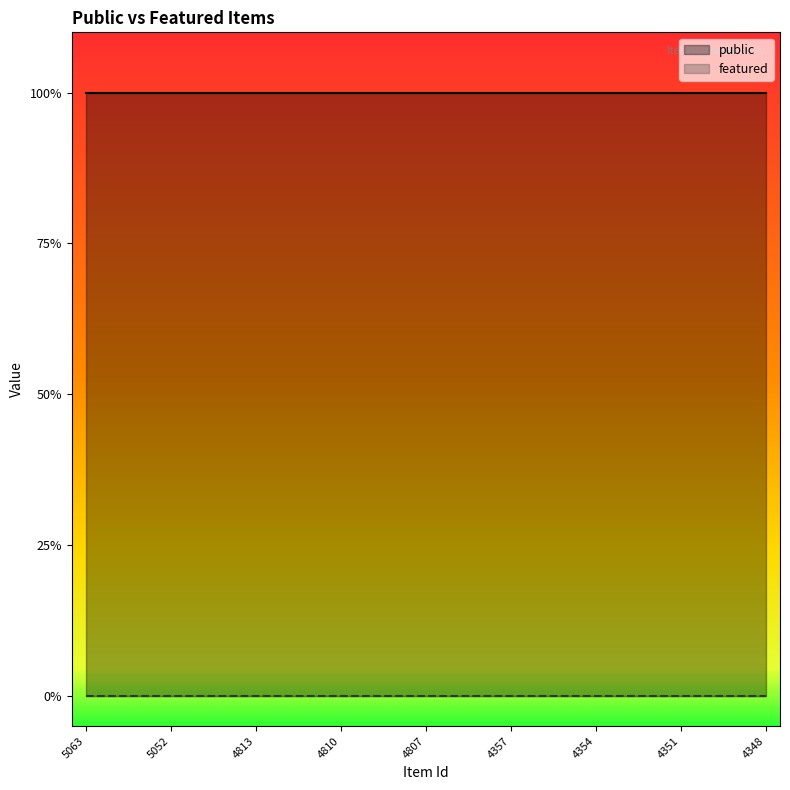

True or false: public and featured cross at least once.

False